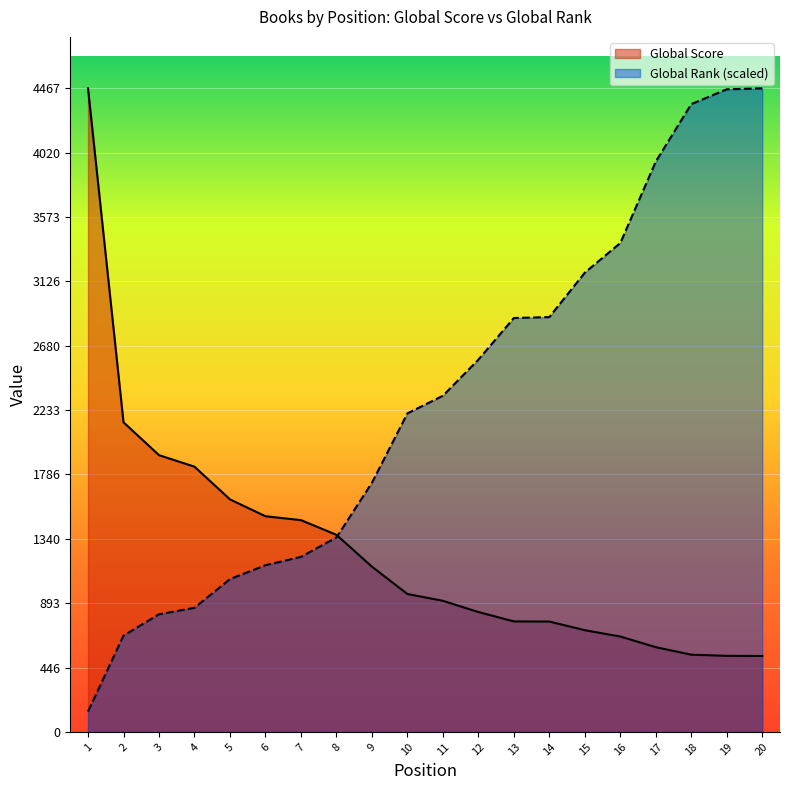

What is the smallest value displayed?

141.4